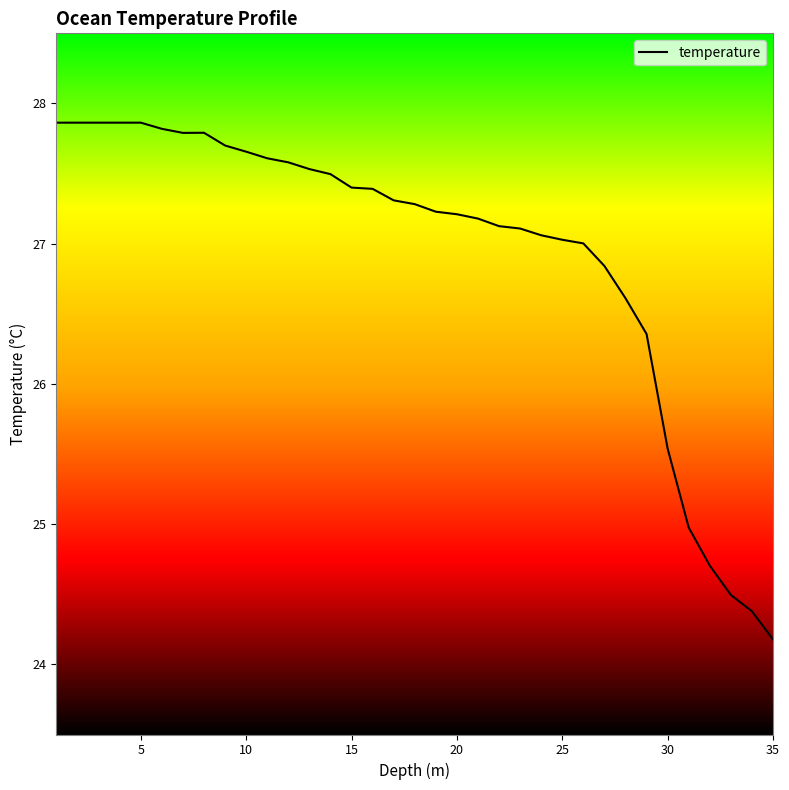

What is the average value?

26.9